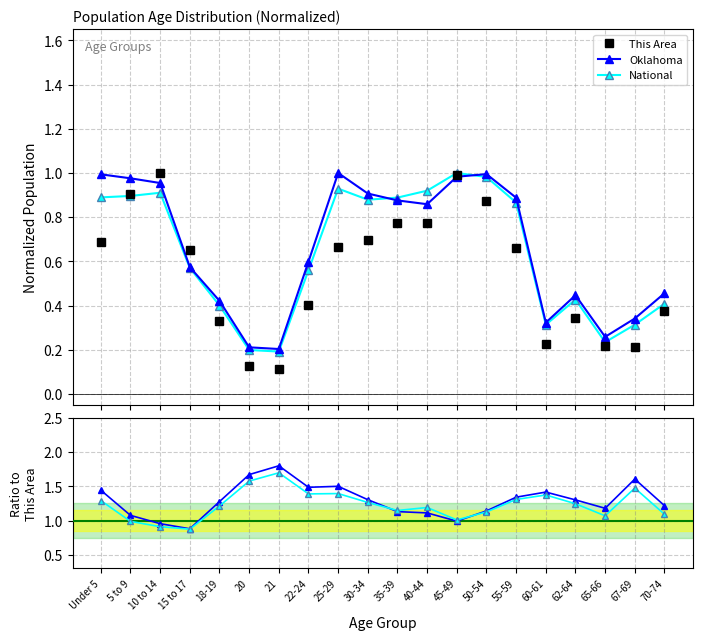

Between 40-44 and 35-39, which is larger?

35-39